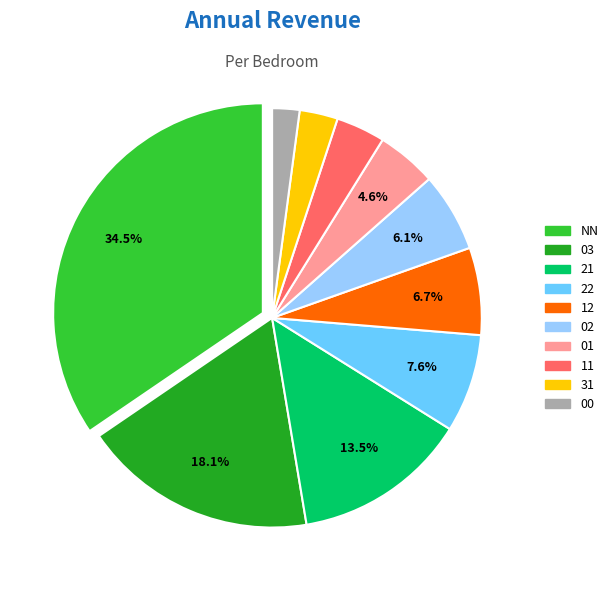

Is there any slice that represents more than half of the pie?

No